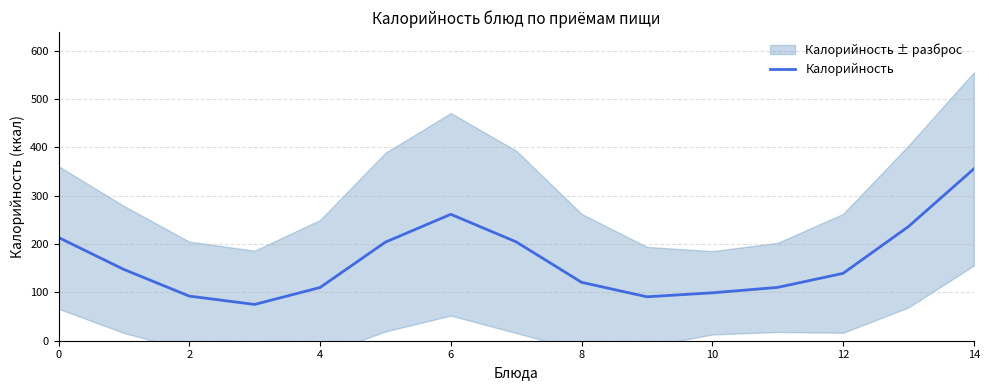

How many lines are shown in the chart?

1